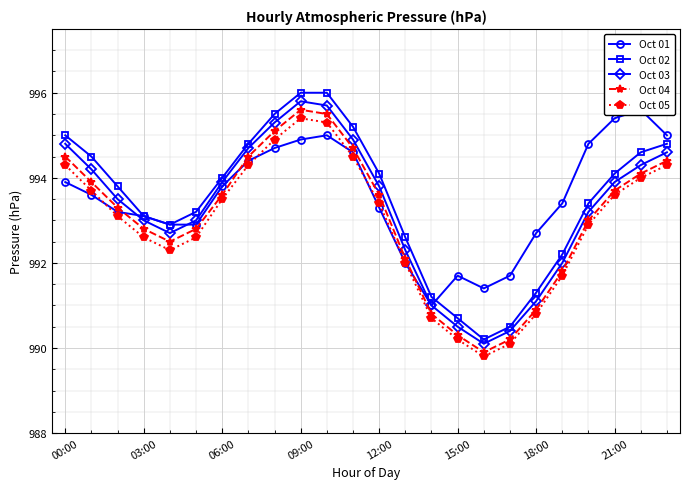

In Oct 03, how many points are lower than both neighbors (excluding endpoints)?

2